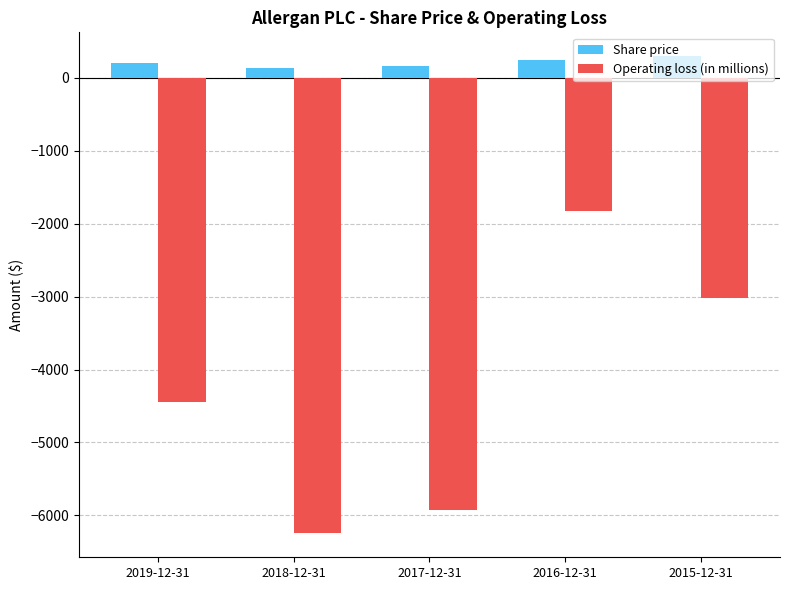

Rank the series by their average value, from lowest to highest.

Operating loss (in millions), Share price